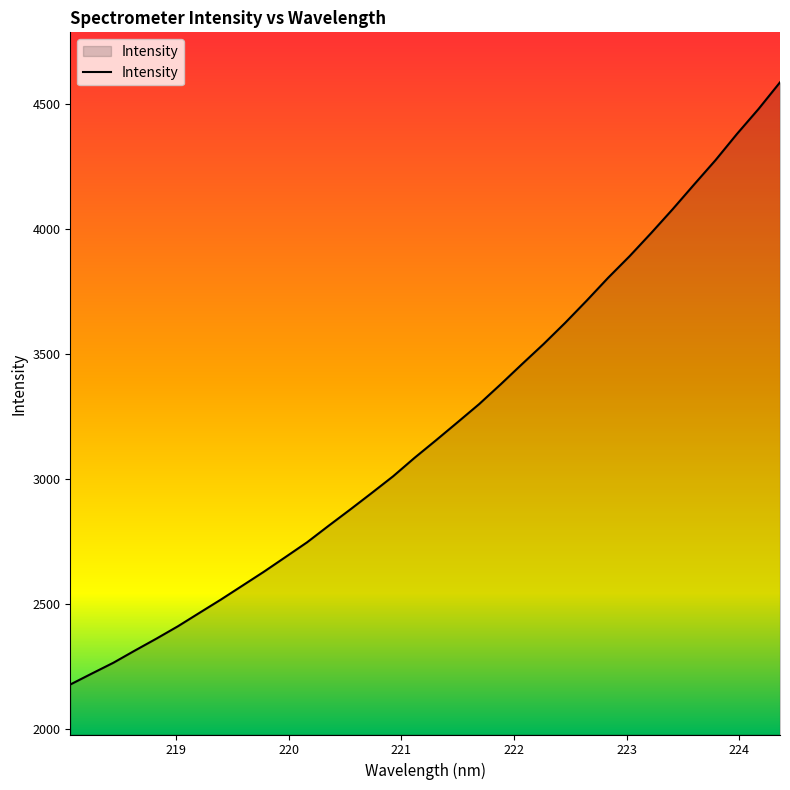

What is the average value?

3210.3